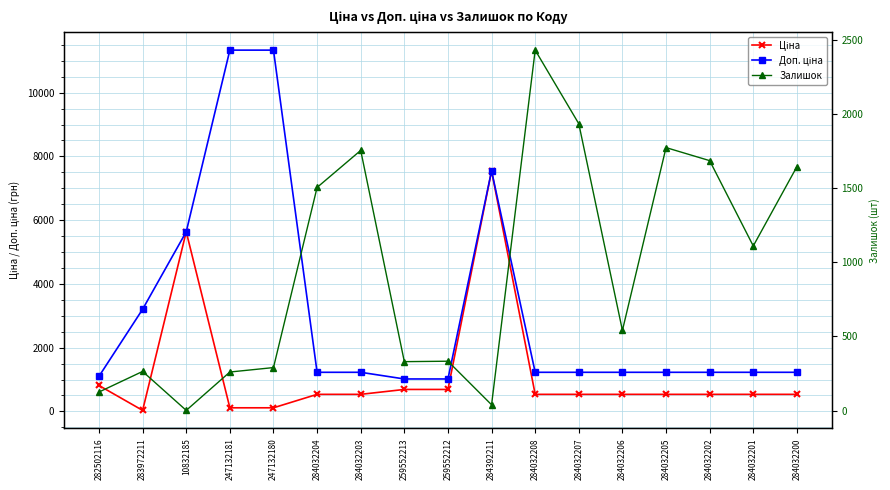

At which category is the sum across all series the highest?

284392211